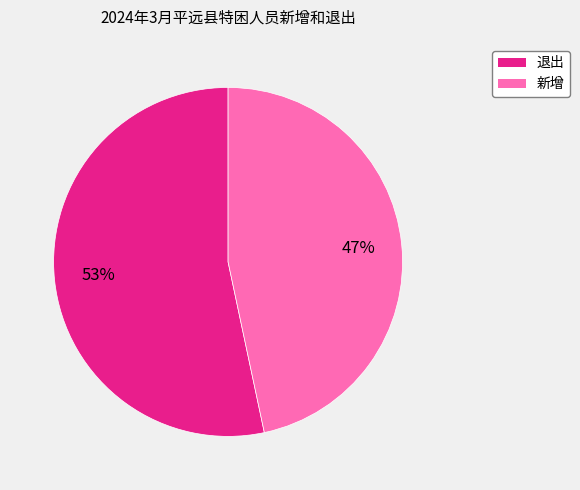

To the nearest percent, what is the combined percentage of 退出 and 新增?

100%